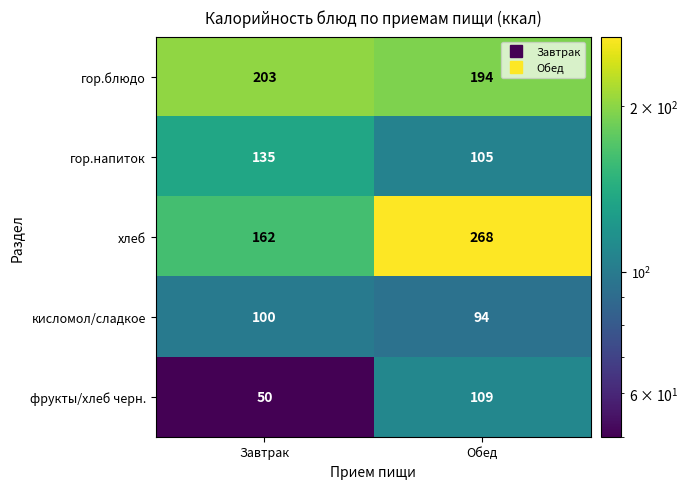

At which category is the sum across all series the highest?

Обед